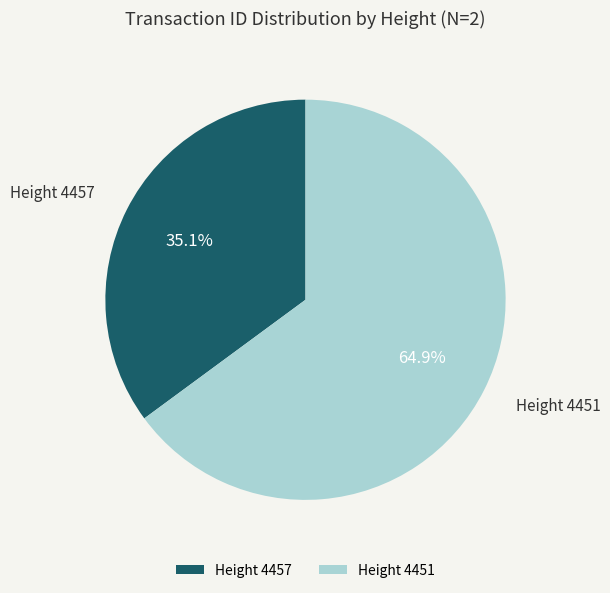

Count the number of slices in the pie.

2